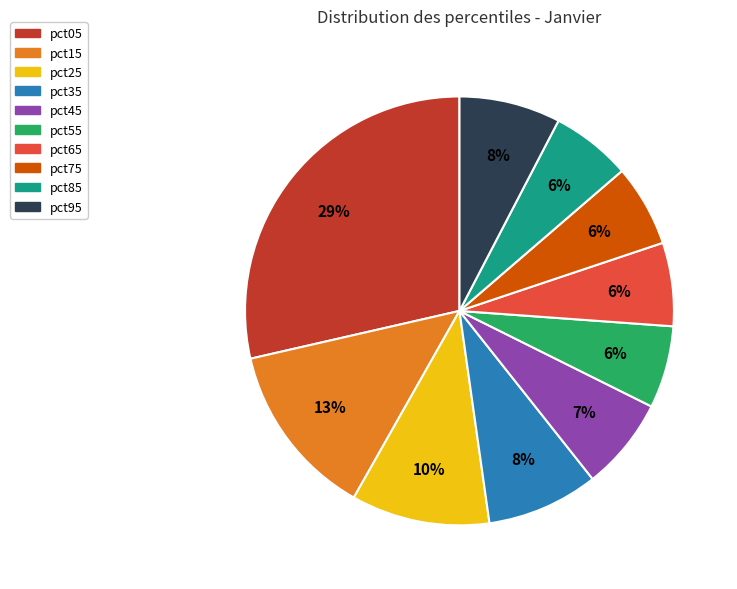

Is there a majority slice in this chart?

No